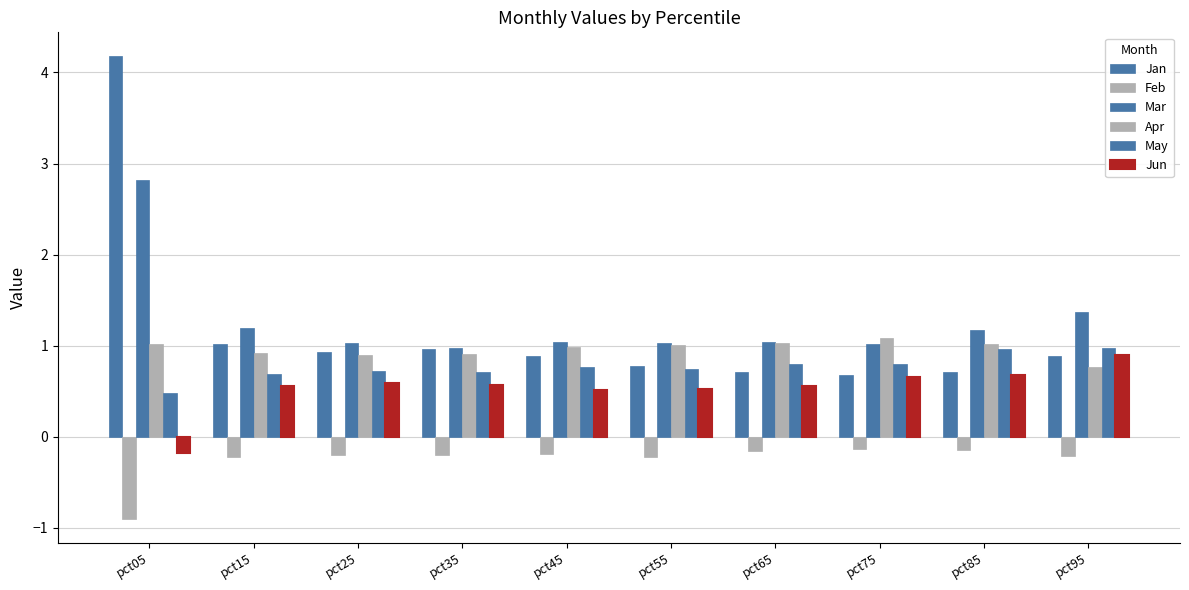

How many data points in Jun are above 0?

9